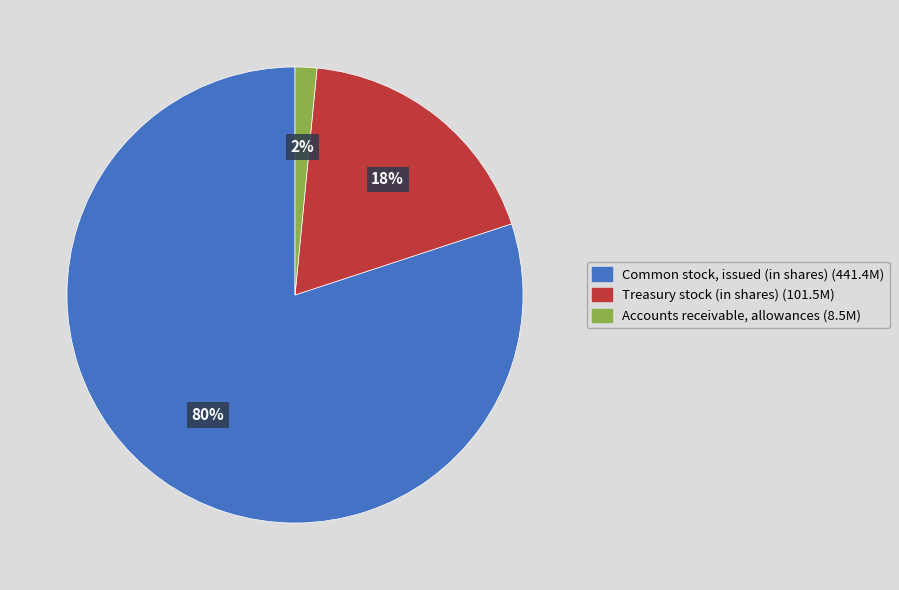

How many segments does this pie chart have?

3